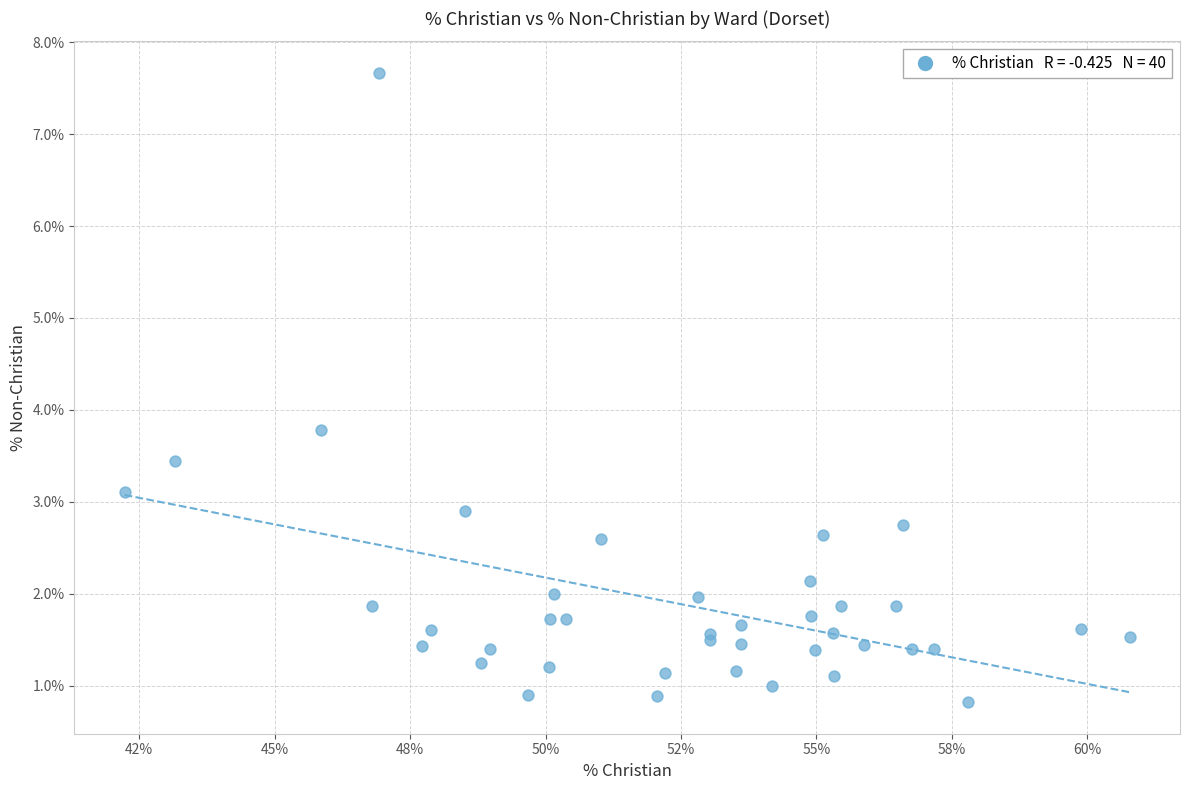

What Y value in the scatter plot is closest to 4?

3.8